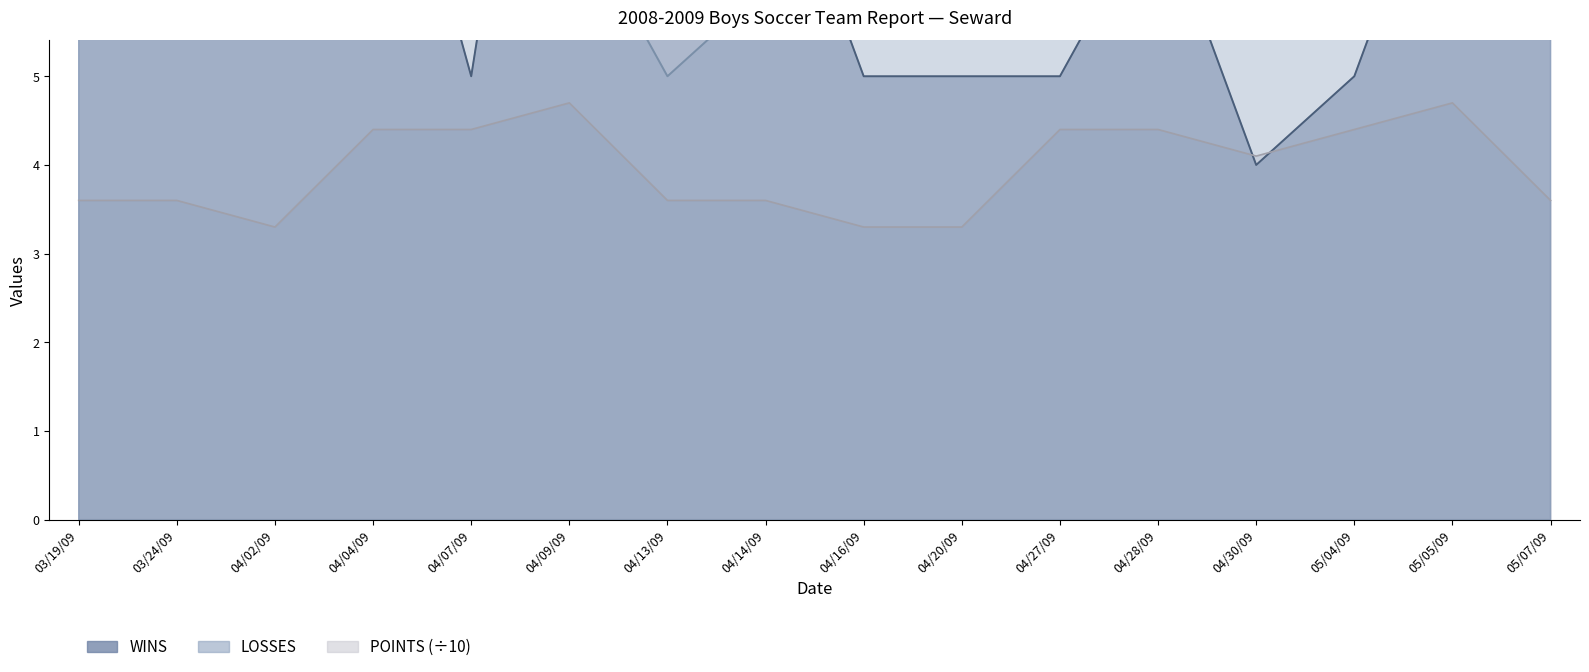

How many lines are shown in the chart?

3